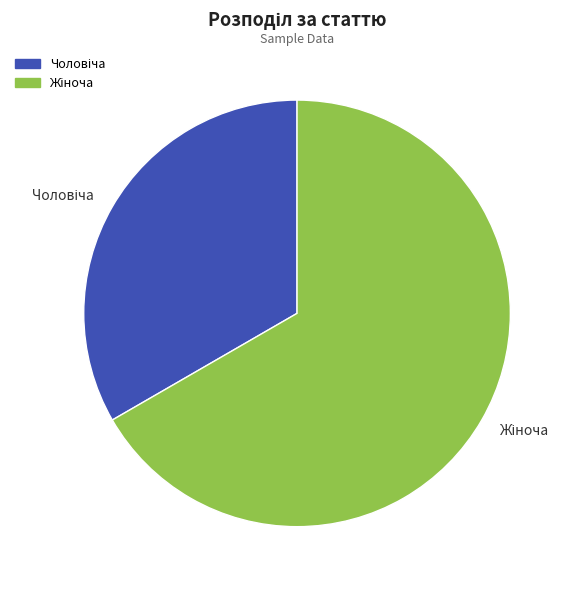

How many slices are in this pie chart?

2